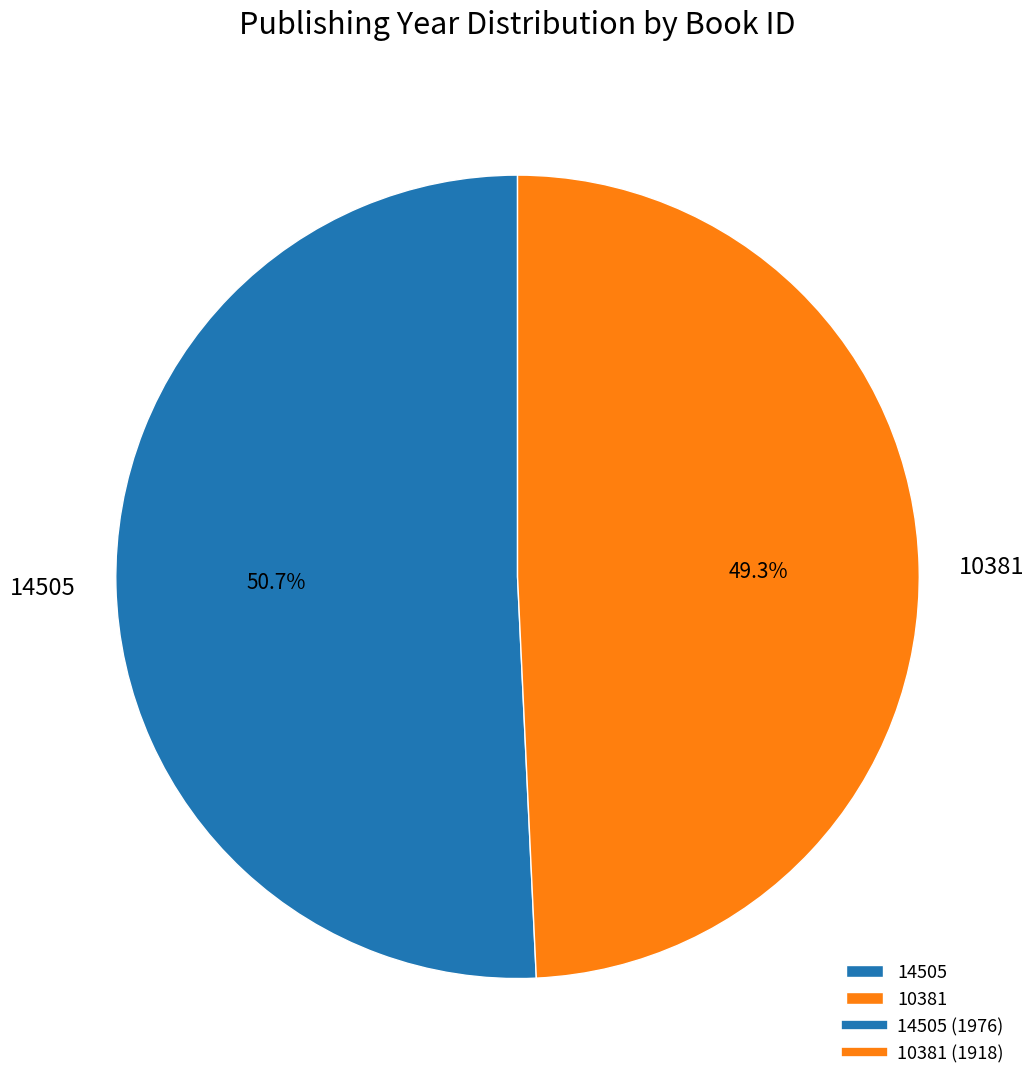

Rank the categories by value from lowest to highest.

10381, 14505